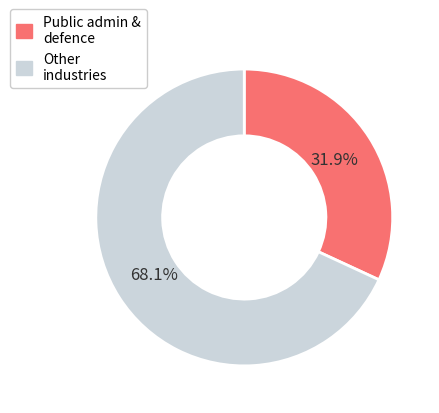

Is there a majority slice in this chart?

Yes